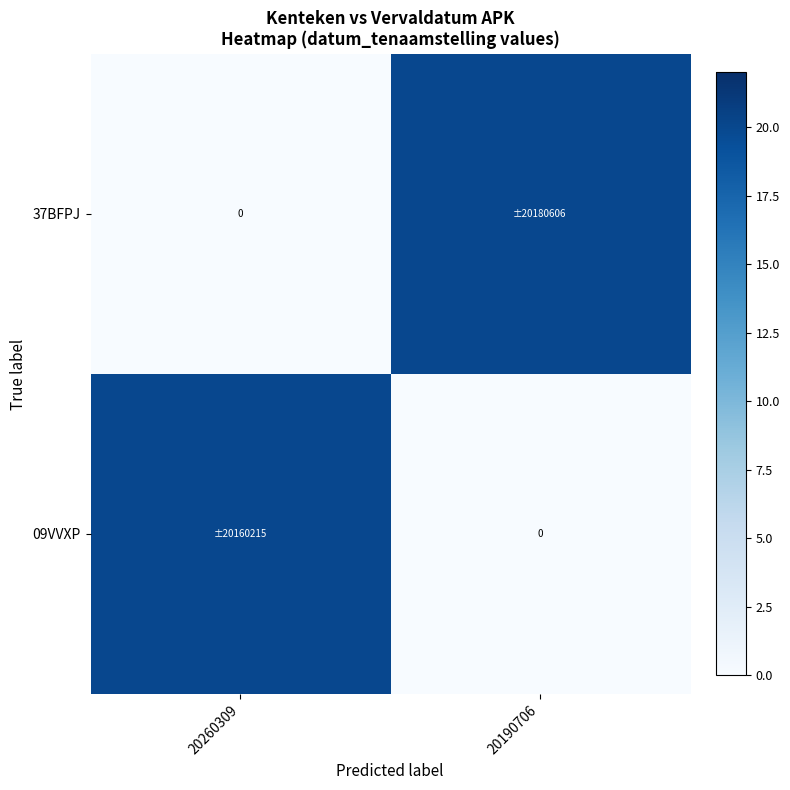

Which category has the highest value in the 37BFPJ series?

20190706